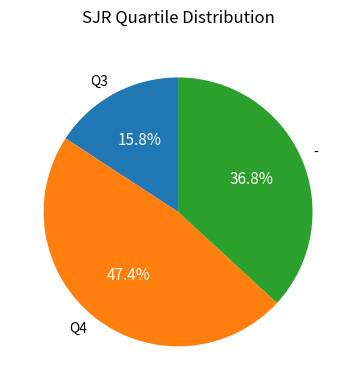

What percentage is NOT represented by Q4?

52.6%